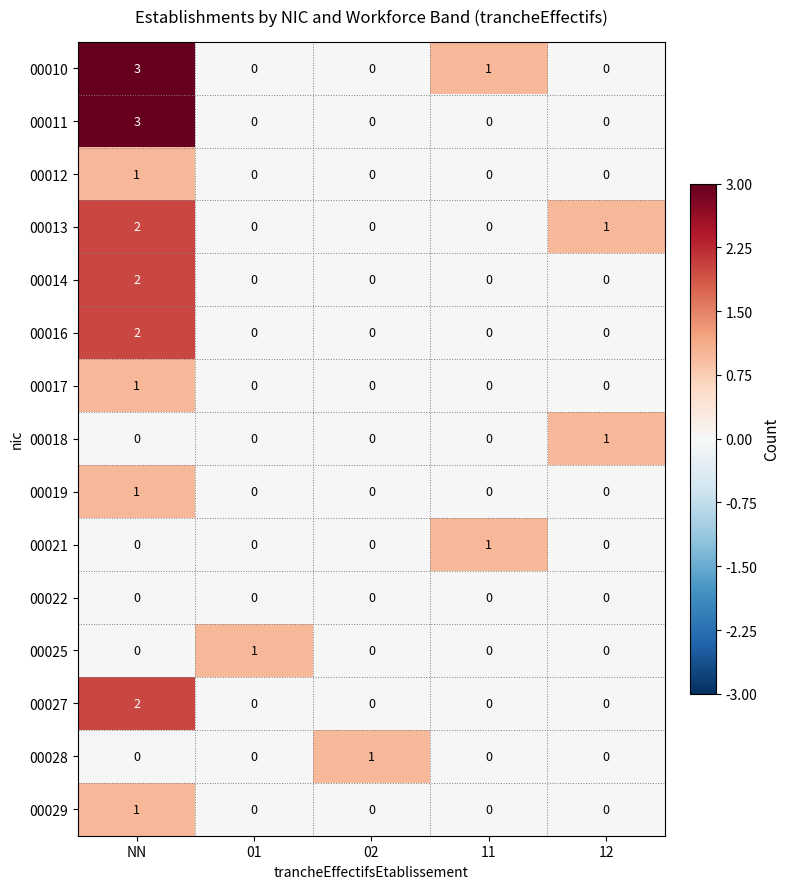

At which label does 00013 reach its peak?

NN